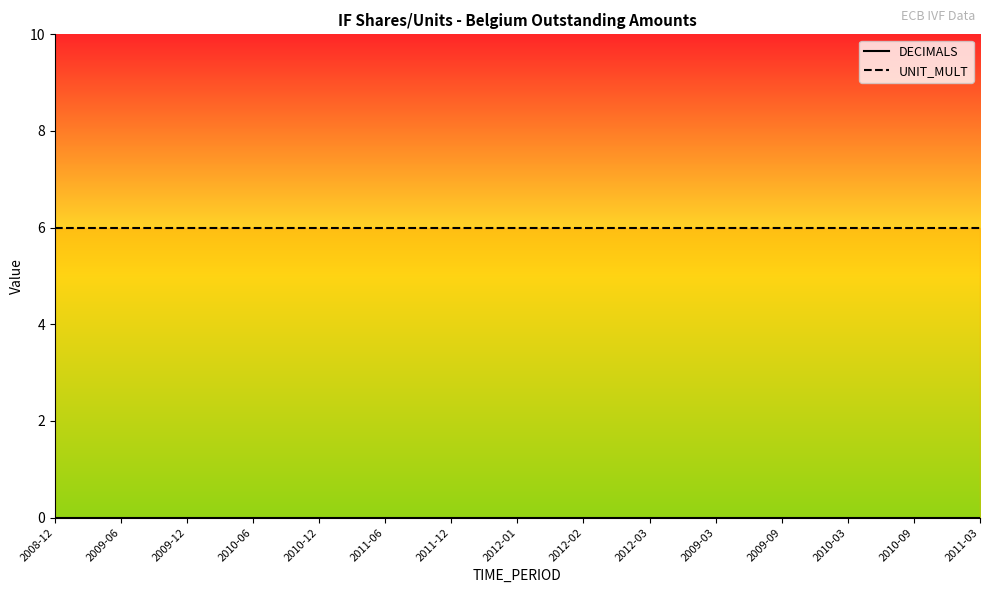

Between 2008-12 and 2012-01, which series saw the biggest shift?

DECIMALS